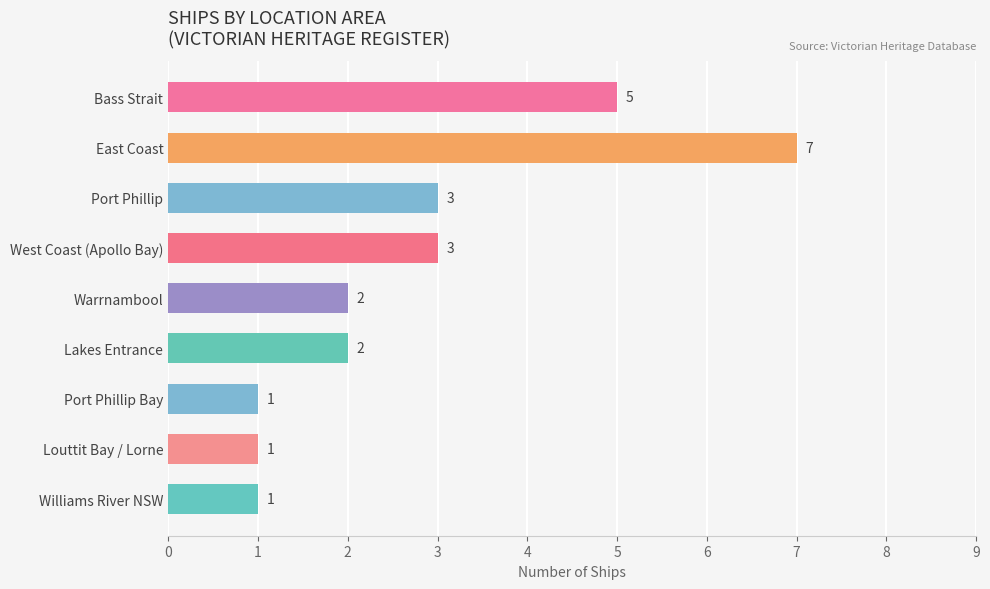

How many values are between 1 and 3?

7